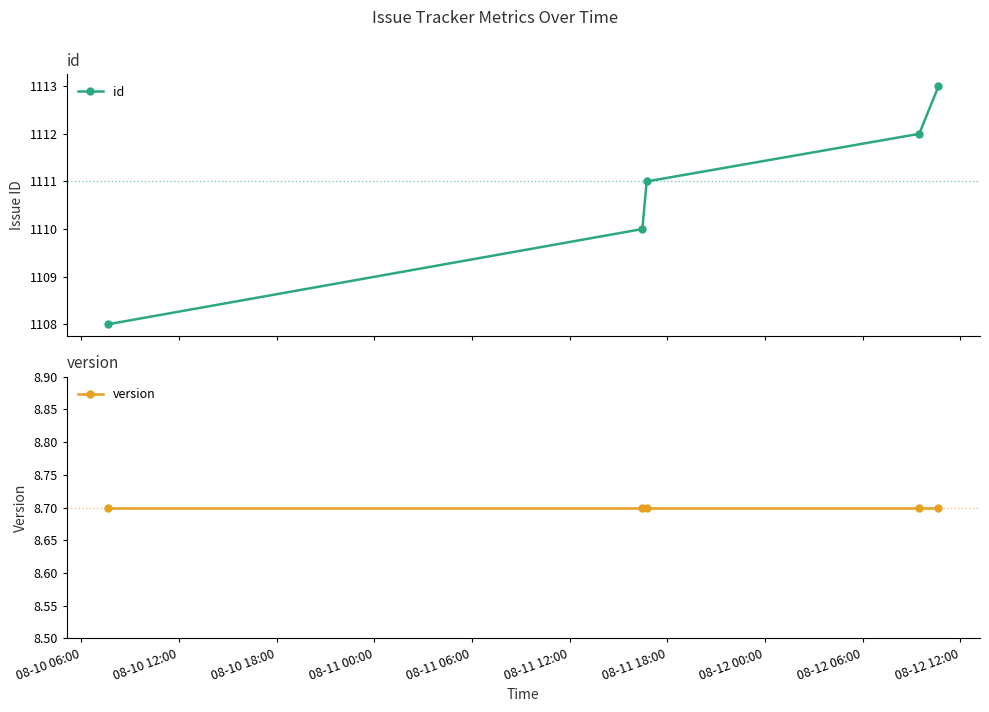

List the series in order of their peak value, lowest first.

version, id